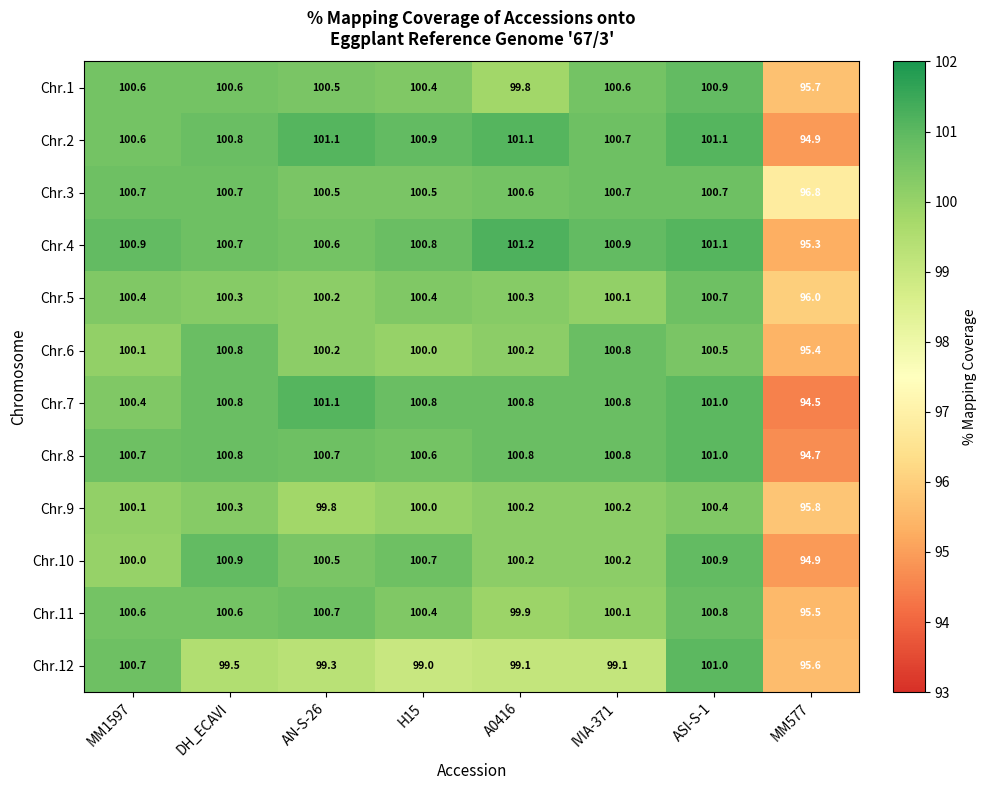

The Chr.8 series shows 154.3 at IVIA-371. True or false?

False